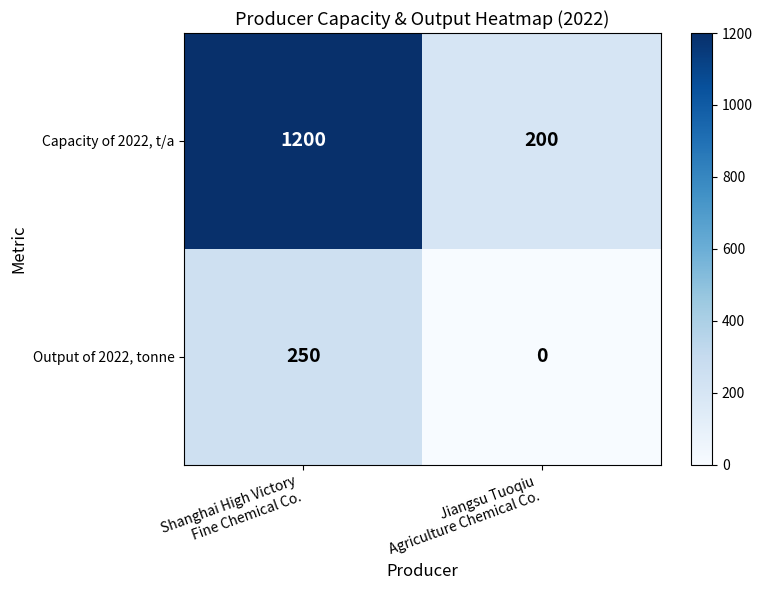

Rank the series by their maximum value, from highest to lowest.

Capacity of 2022, t/a, Output of 2022, tonne